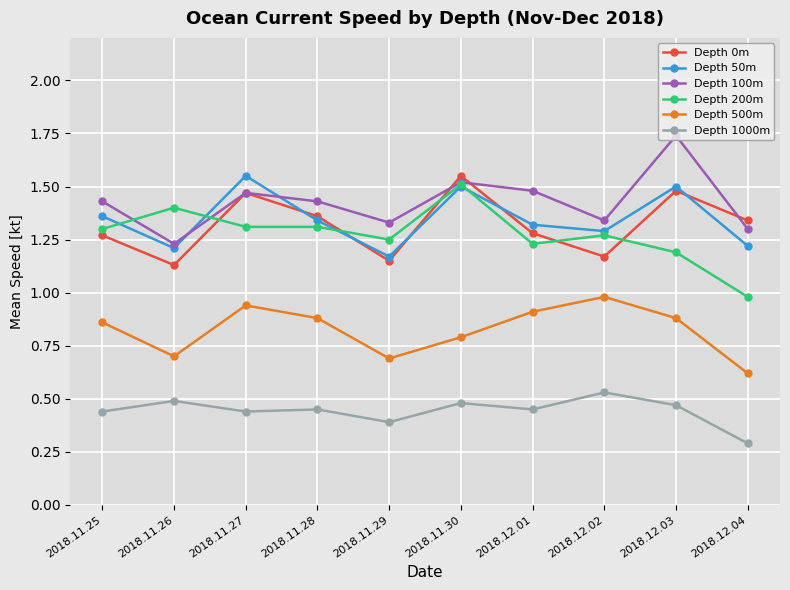

Which category has the lowest value across all series?

2018.12.04